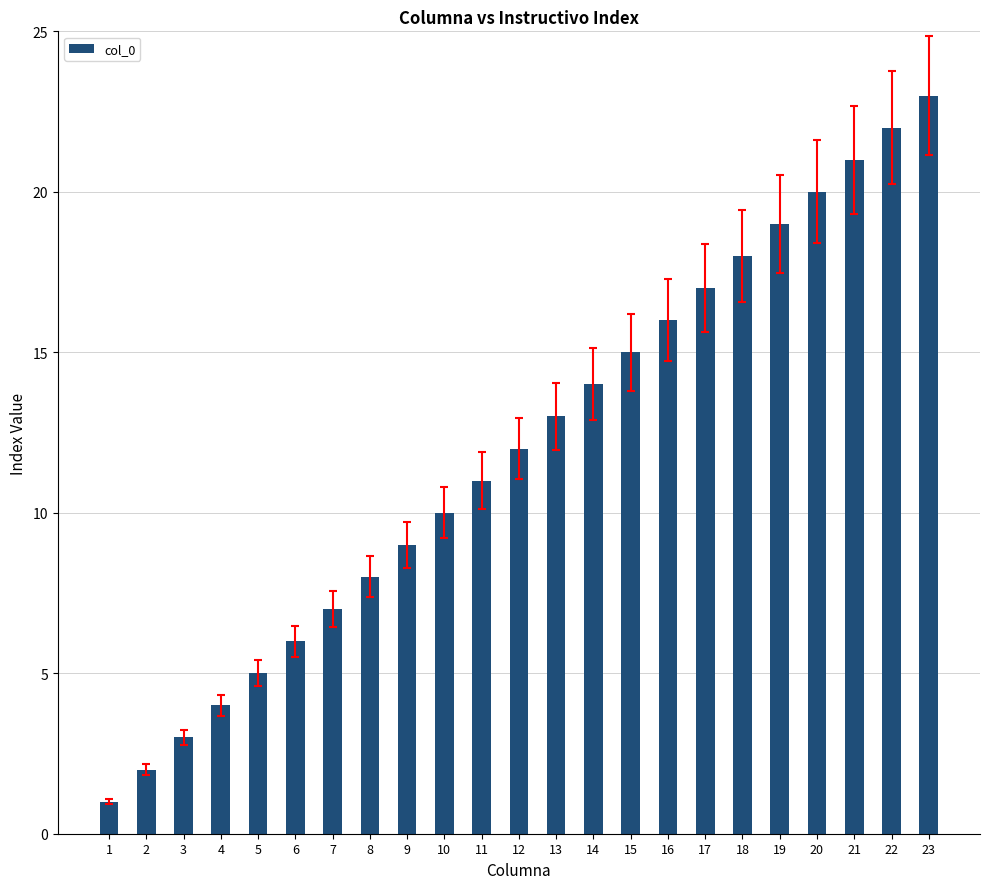

Approximately how many times larger is the value at 3 compared to 13?

0.2